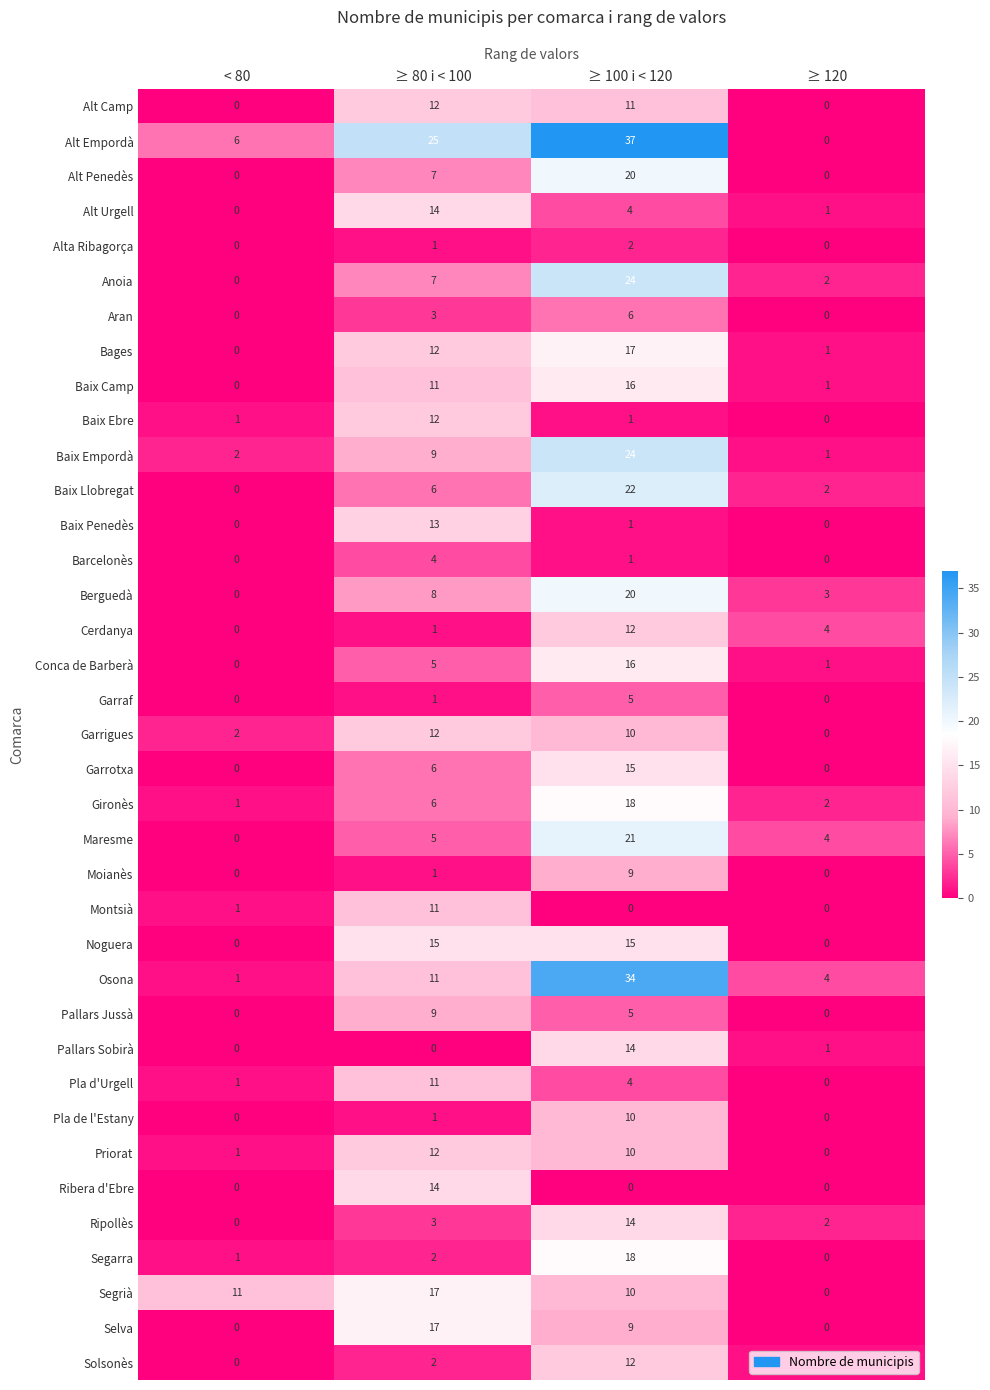

Which series has the largest range (max minus min)?

Alt Empordà